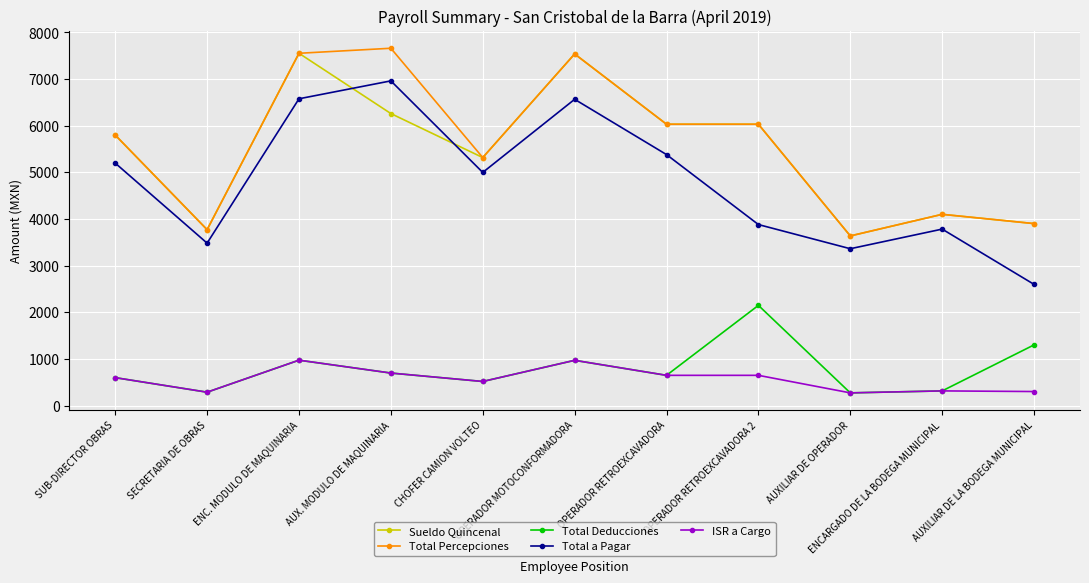

What position from the right is AUXILIAR DE LA BODEGA MUNICIPAL?

1